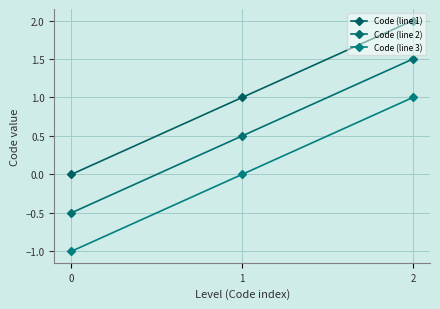

How many lines are shown in the chart?

3